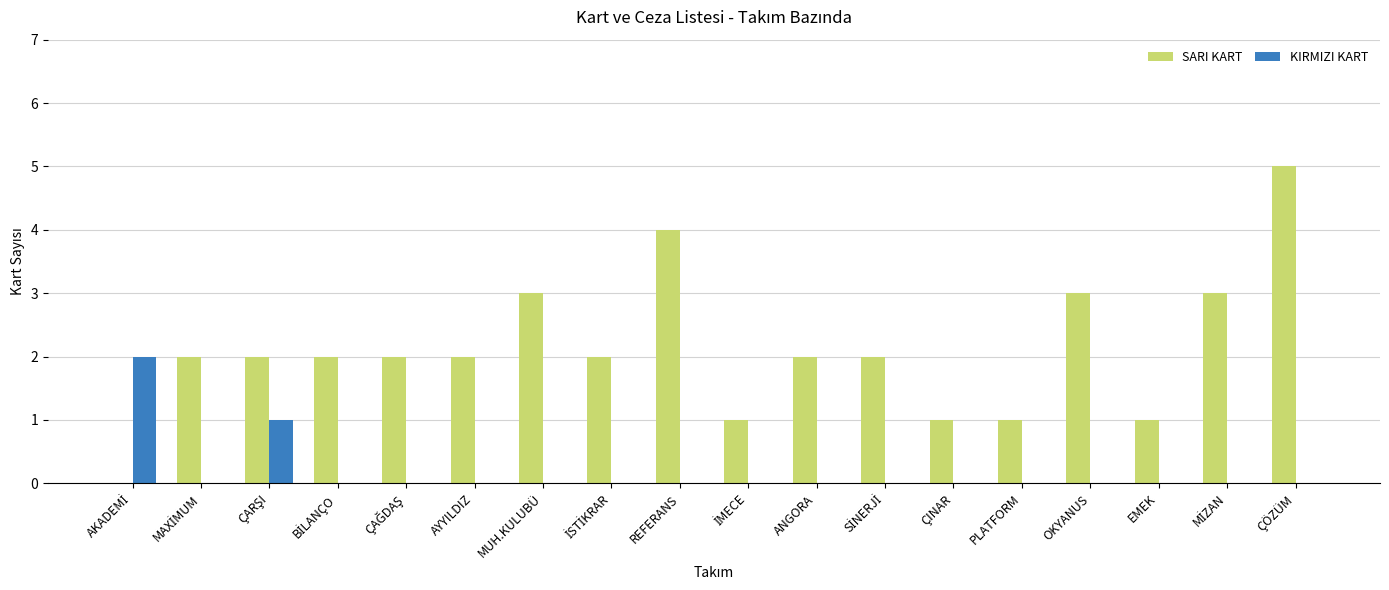

Which series has the largest total across all categories?

SARI KART